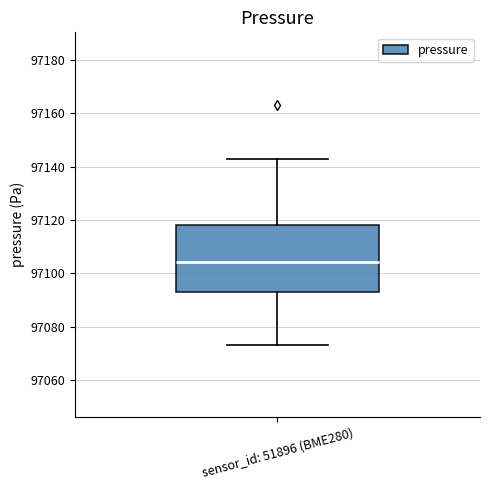

Read this box plot against the y-axis: the position of the median line, the range covered by the box, and the ends of both whiskers. The values are not printed on the chart, so give them approximately, as read against the axis.

median 97104, box 97092 to 97118, whiskers 97074 to 97142